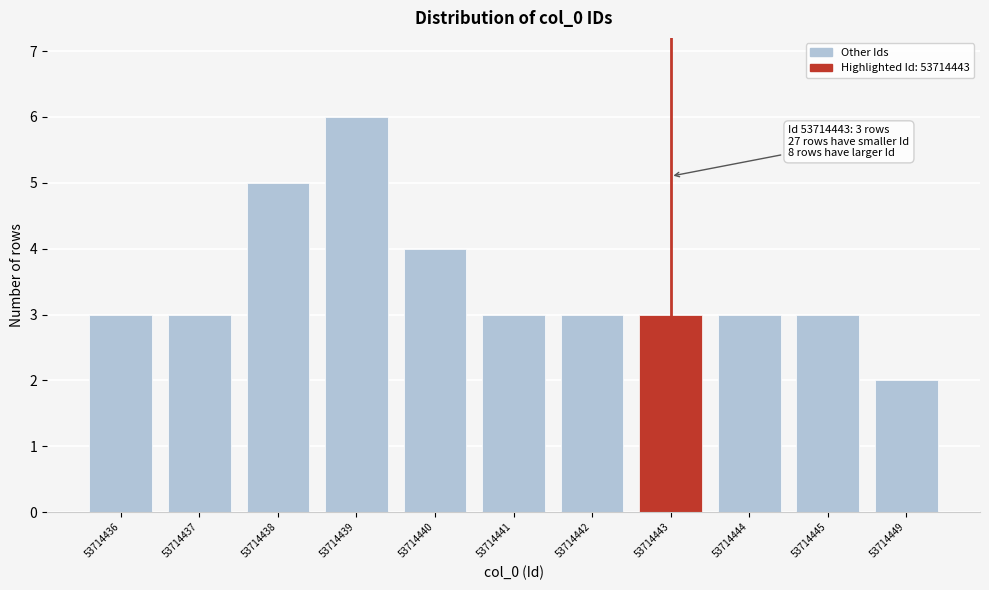

Reading left to right, extract all data points from this chart.

3	3	5	6	4	3	3	3	3	3	2